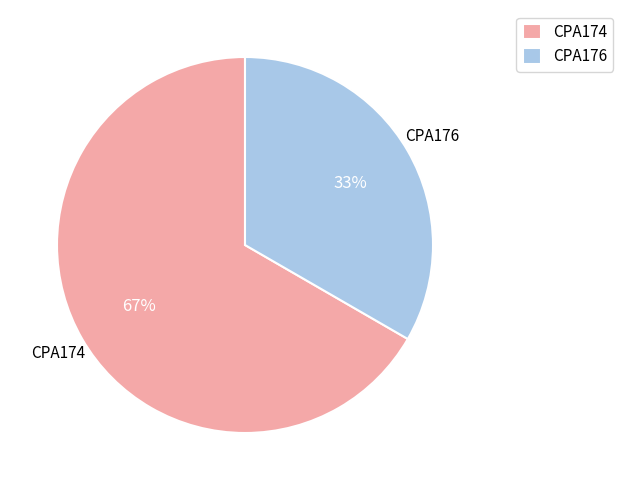

Which slice is the largest?

CPA174